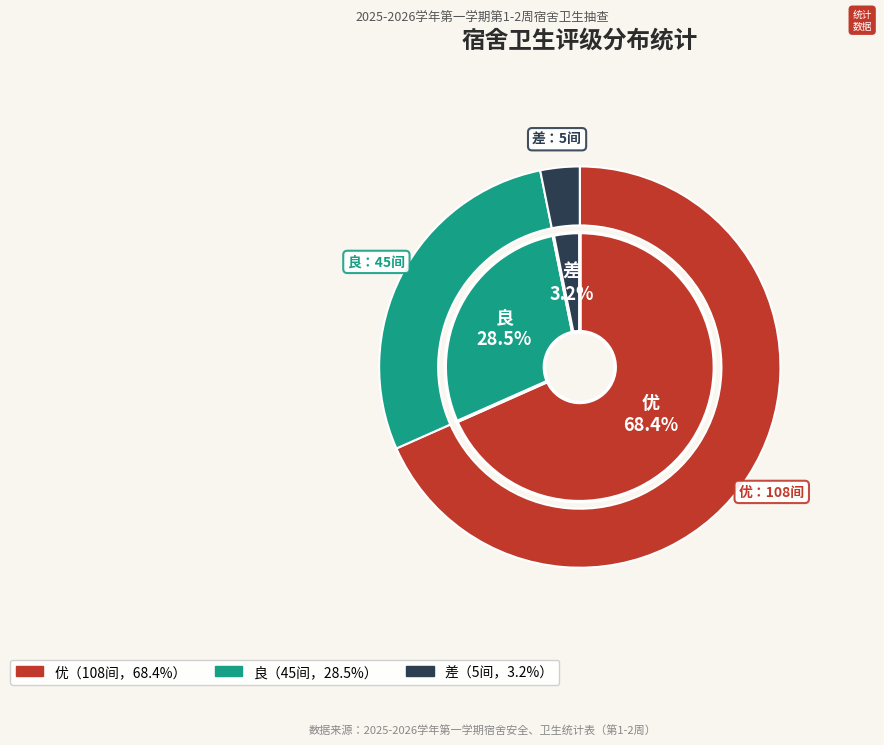

Which category has the biggest portion of the pie?

优